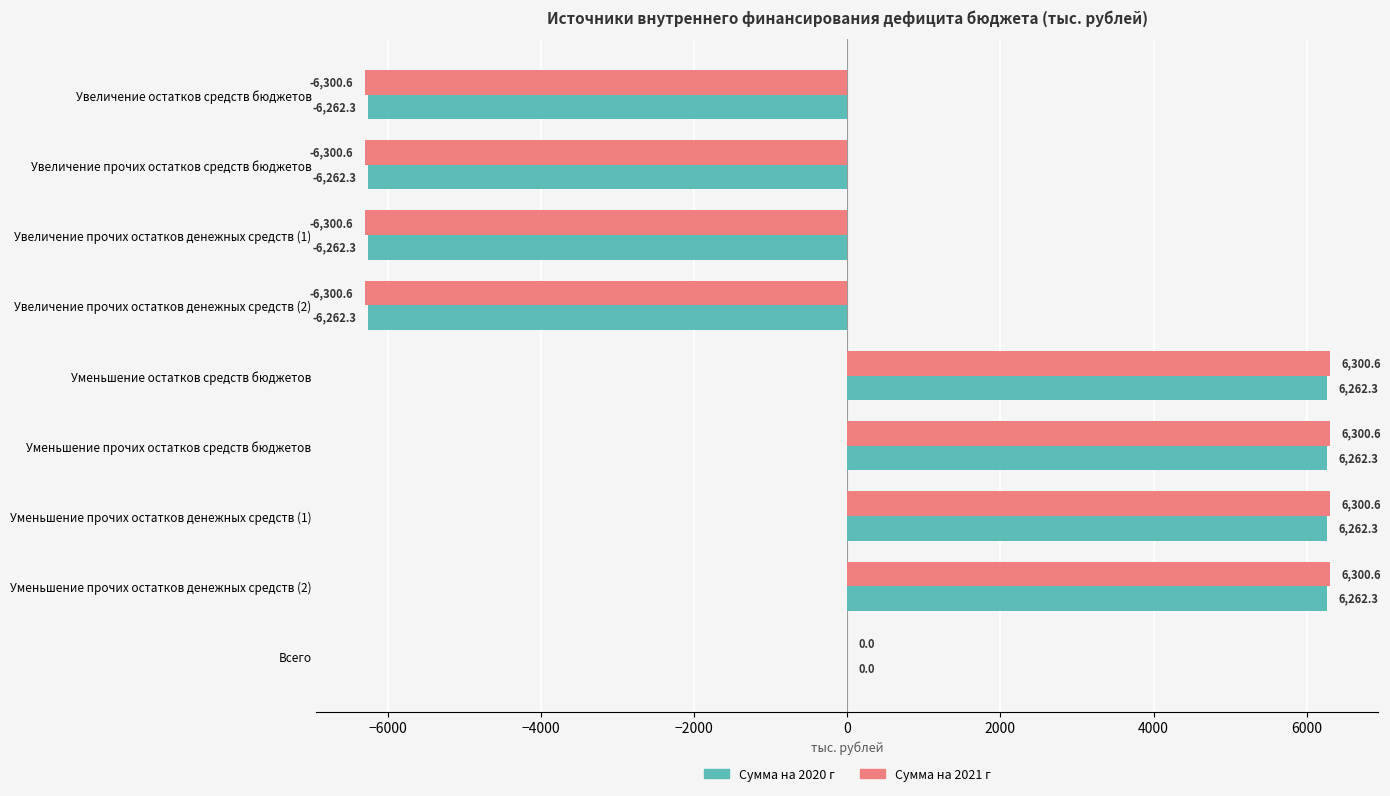

What is the maximum value for Сумма на 2020 г?

6262.3